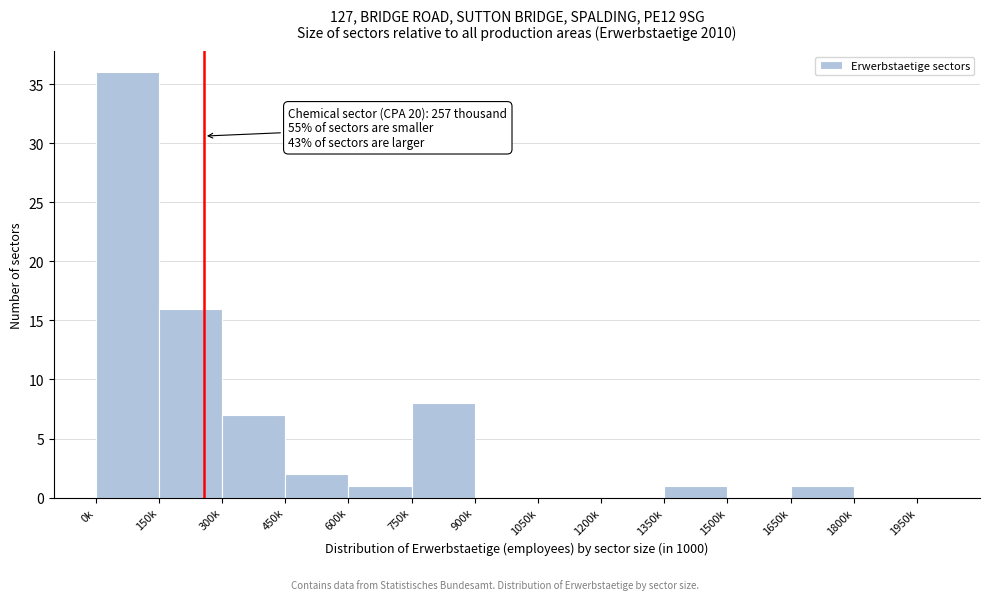

Reading left to right, extract all data points from this chart.

0k=36	150k=16	300k=7	450k=2	600k=1	750k=8	900k=0	1050k=0	1200k=0	1350k=1	1500k=0	1650k=1	1800k=0	1950k=0